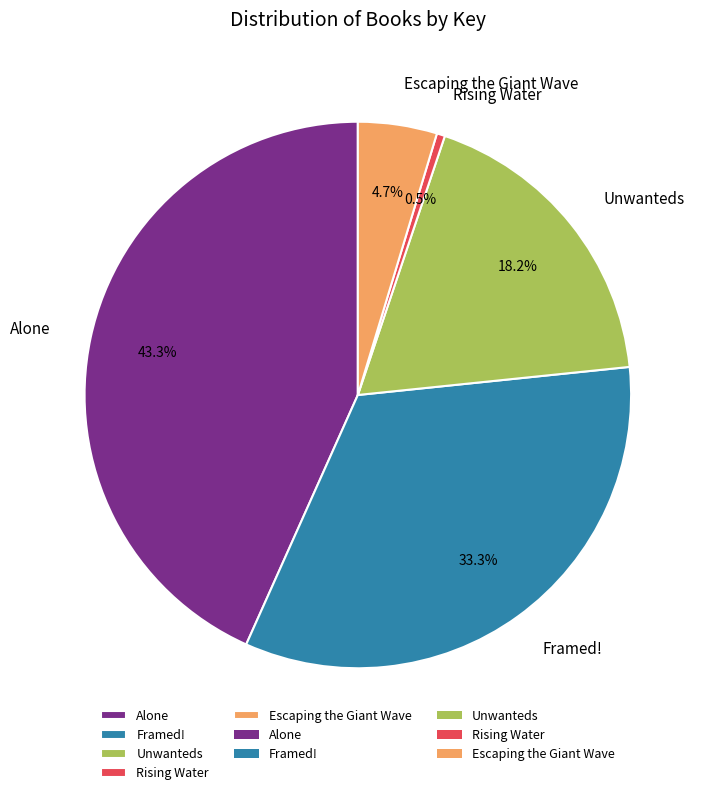

Combined, do Framed! and Rising Water account for over 50%?

No